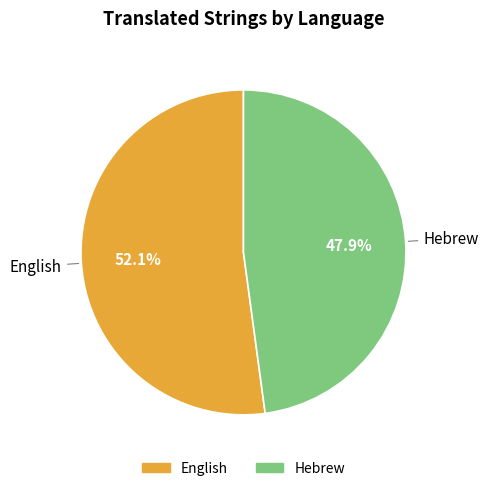

Which slice represents more than half of the pie?

English